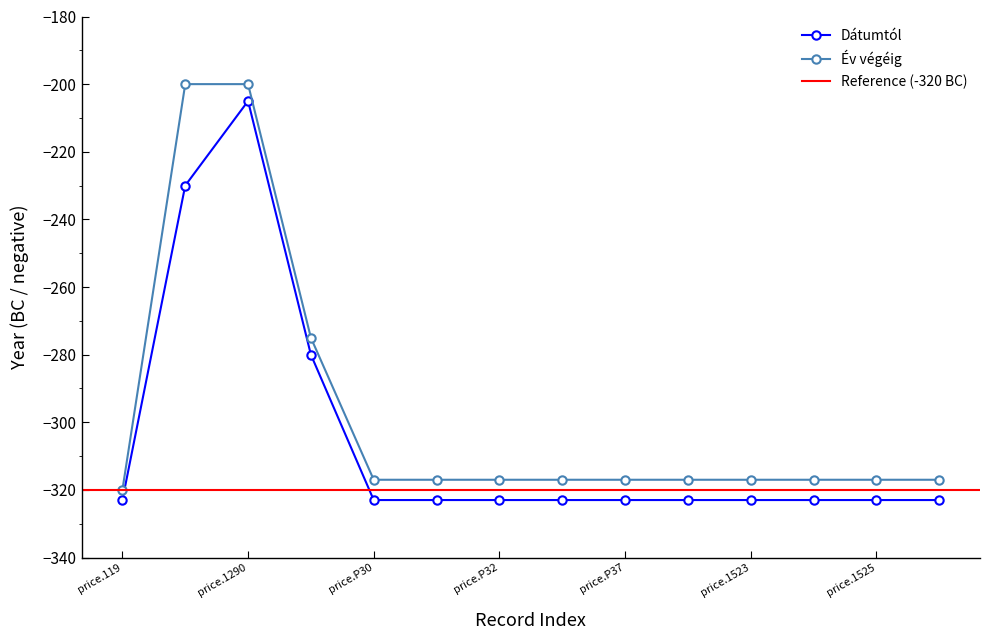

Between price.P36 and price.P30, which is larger?

price.P36